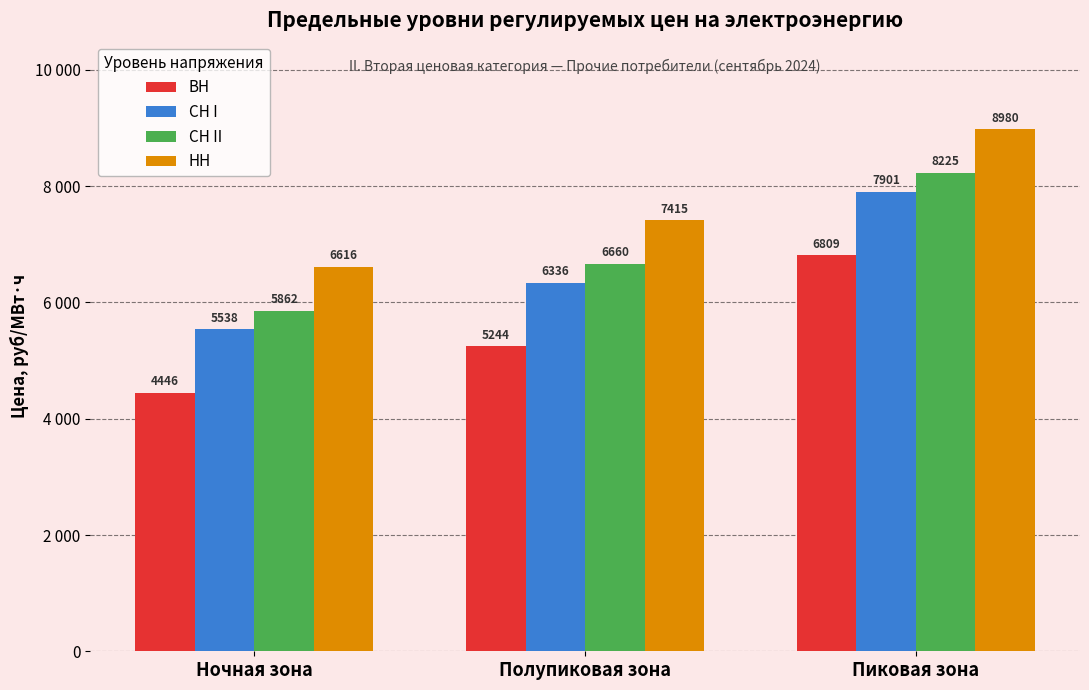

Read the ВН value at Ночная зона.

4445.8